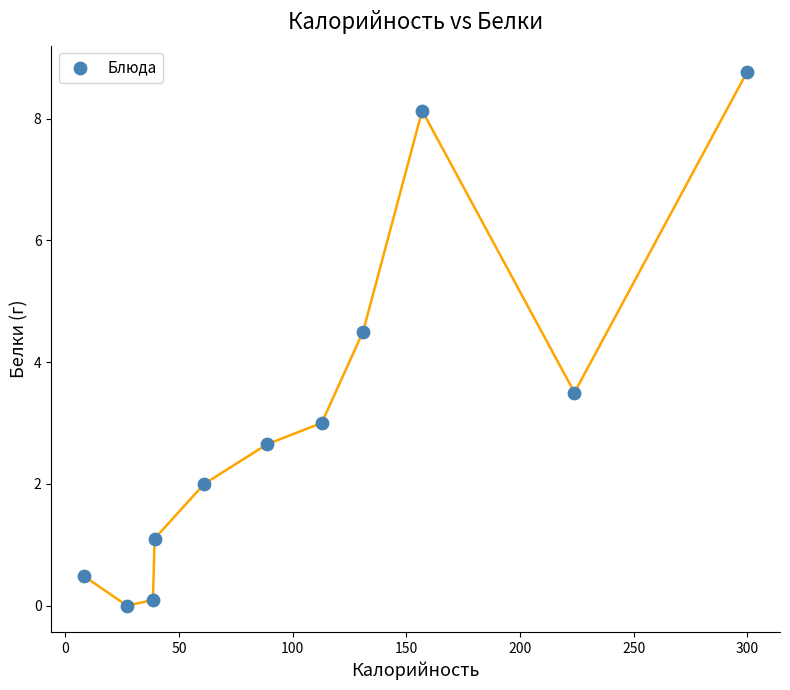

What is the average X value?

108.0